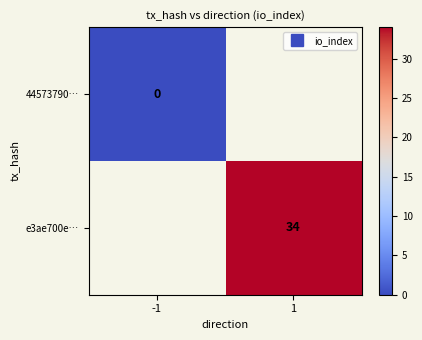

Is the value of e3ae700e… at 1 greater than the value of 44573790… at -1?

Yes